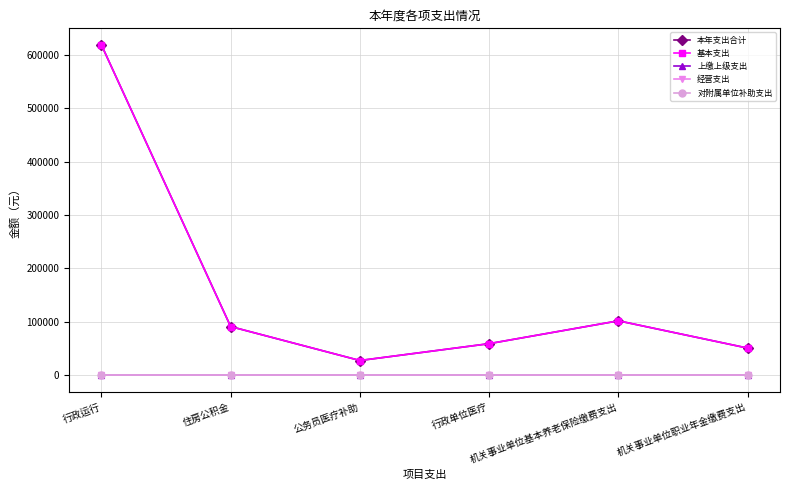

Is this an area chart (filled region under the line)?

No